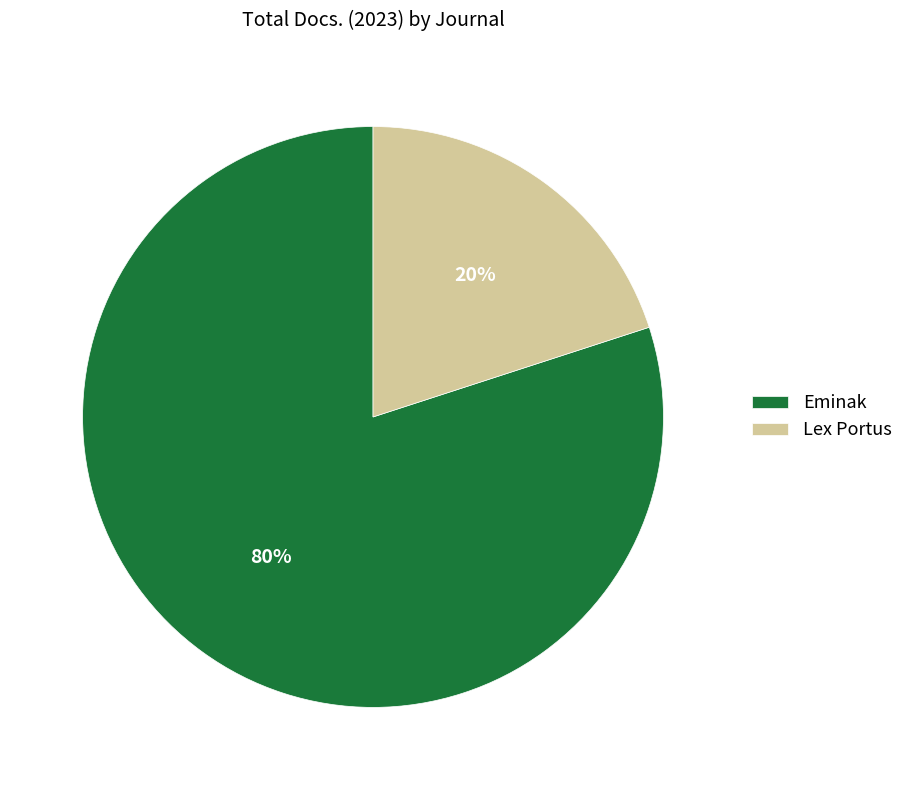

True or false: Lex Portus accounts for 20% of the total.

True